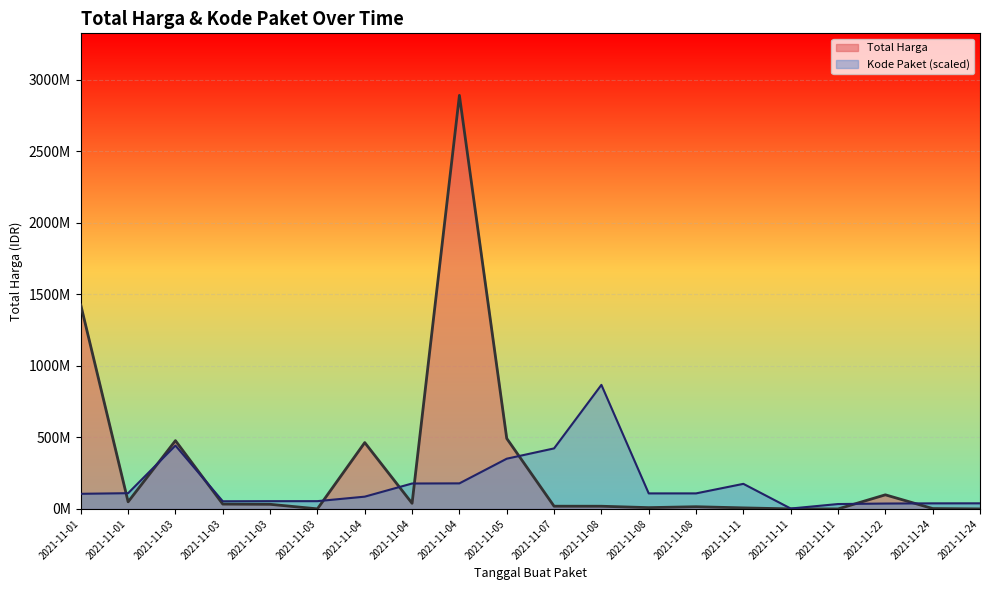

Which category has the lowest value across all series?

2021-11-11